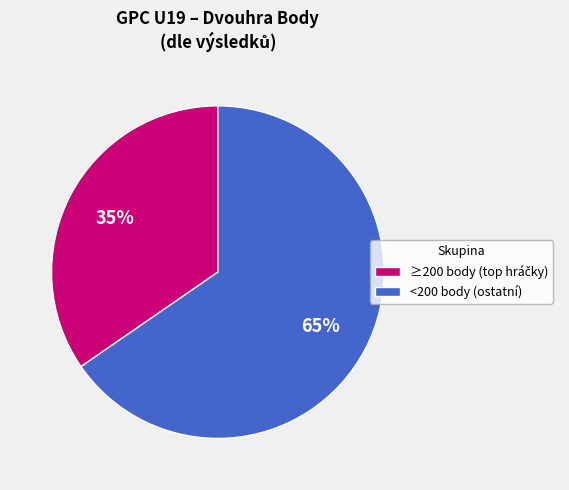

Is it true that <200 body (ostatní) is 56% of the pie?

False